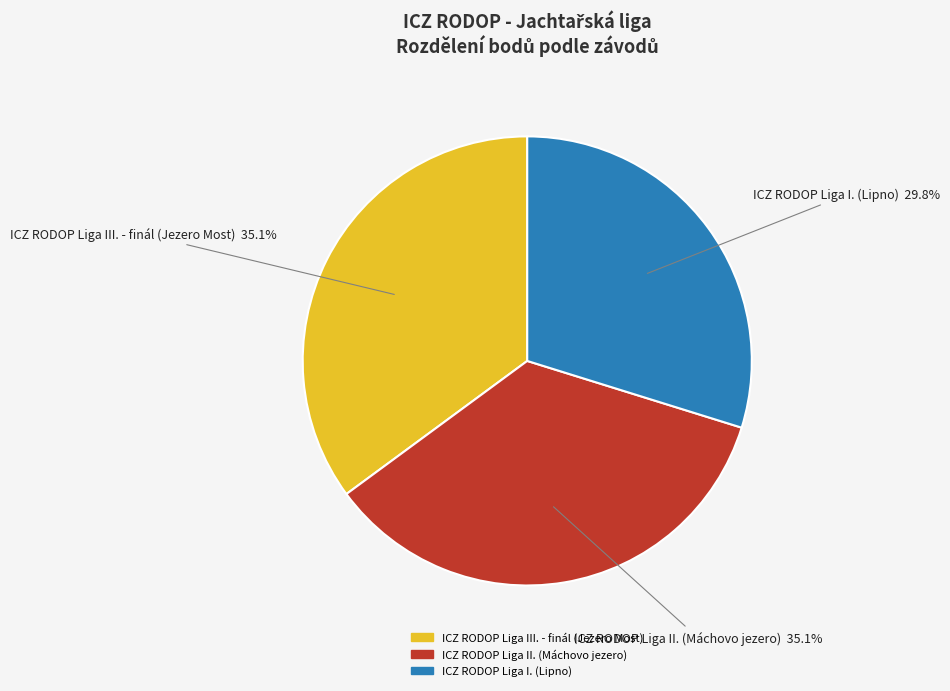

Does any single category account for the majority?

No